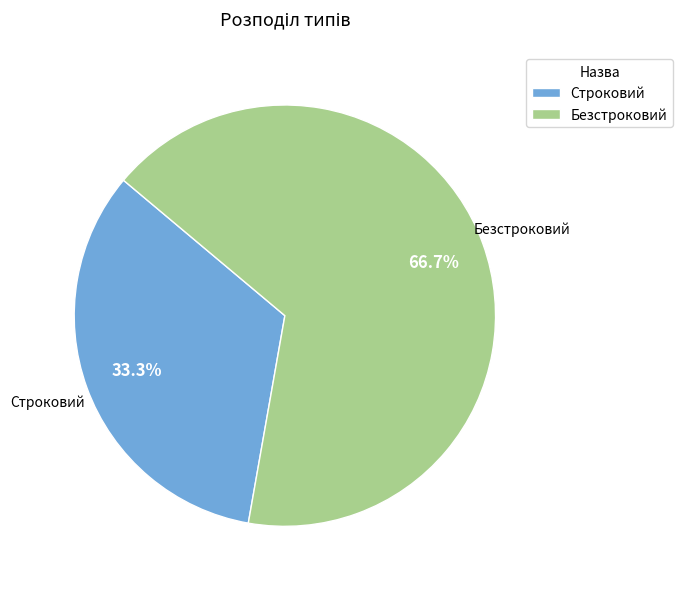

The Строковий slice represents 20% of the pie. True or false?

False